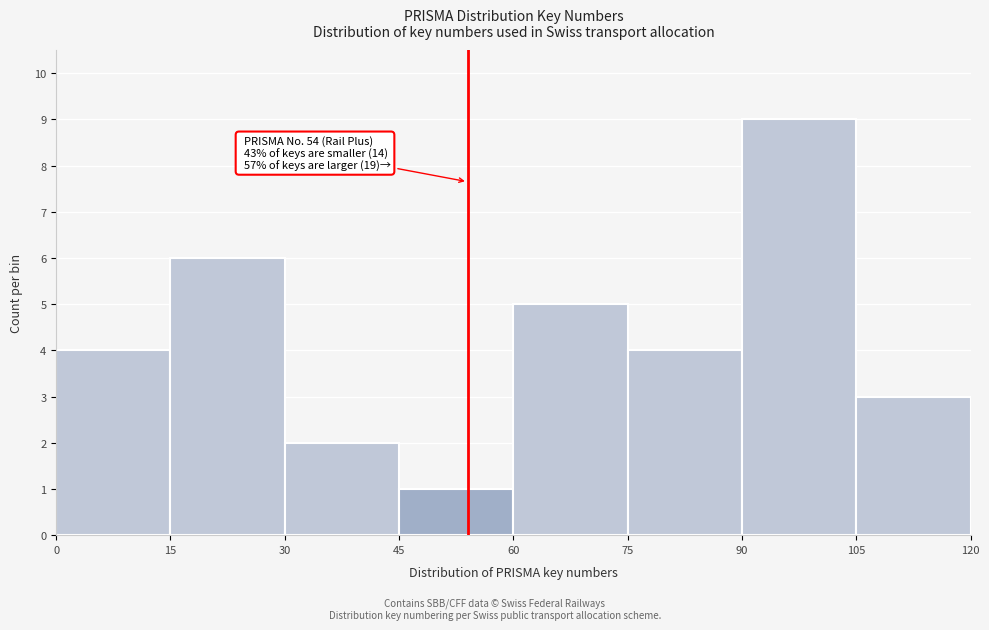

Which range on the x-axis has the tallest bar?

90 to 105